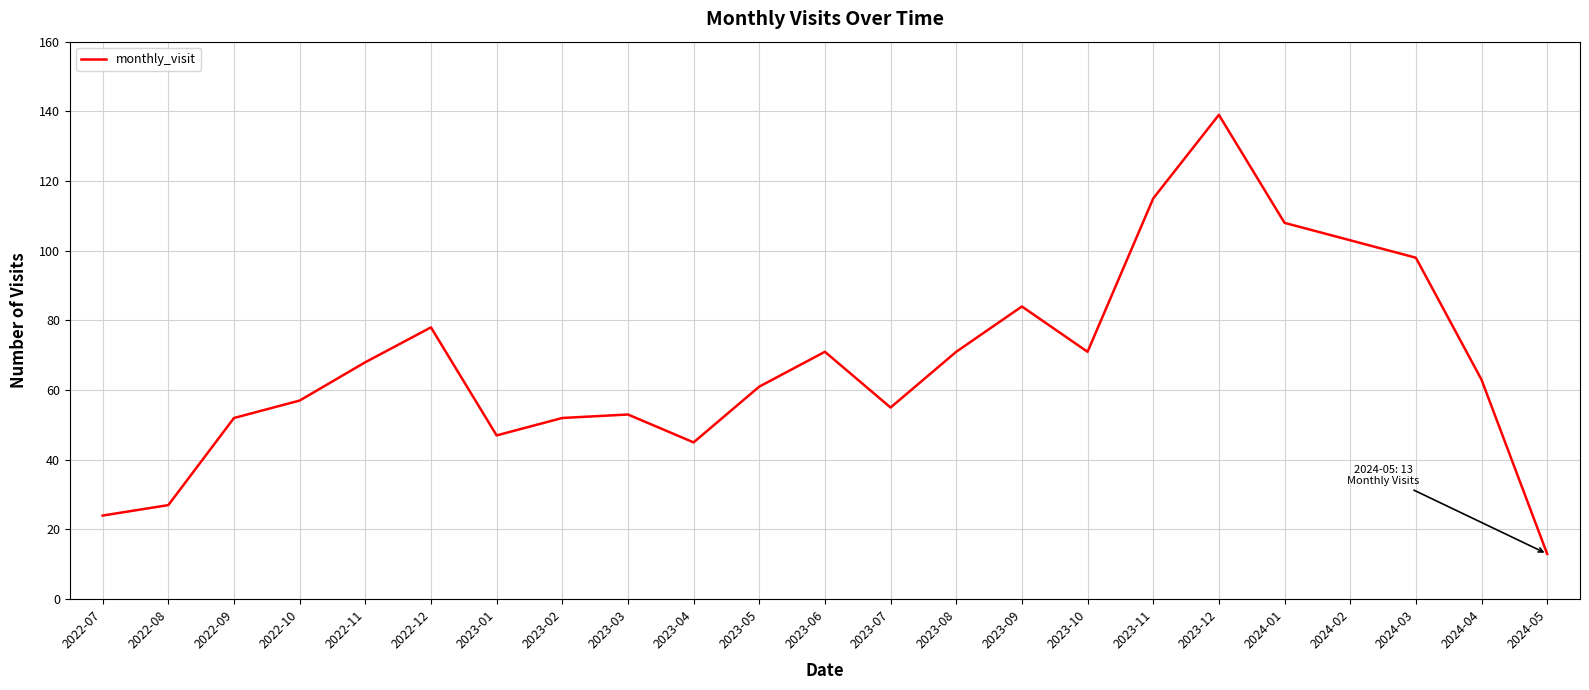

How many interior local valleys (lower than both neighbors) does the data have?

4